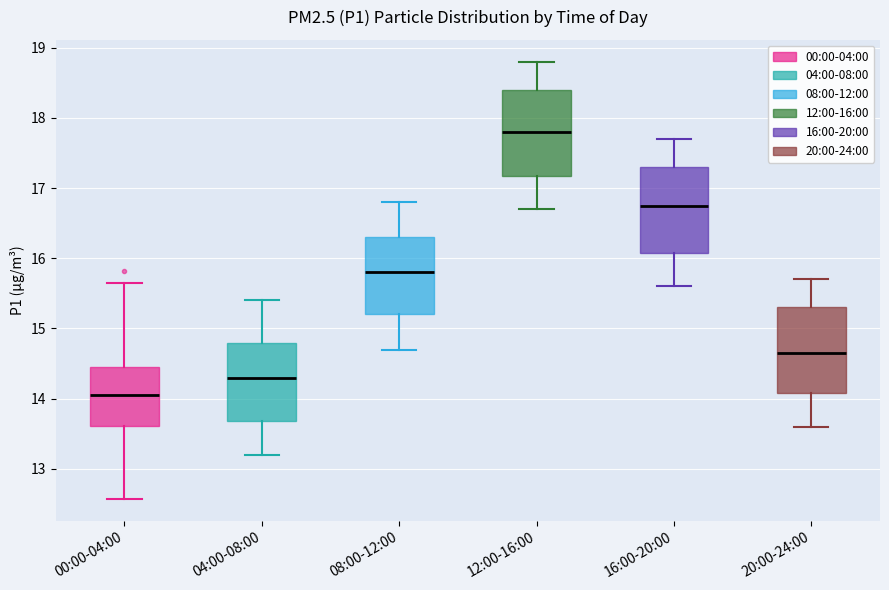

Where is the lower edge of the box for 08:00-12:00 on the y-axis? The values are not printed on the chart, so give them approximately, as read against the axis.

15.2